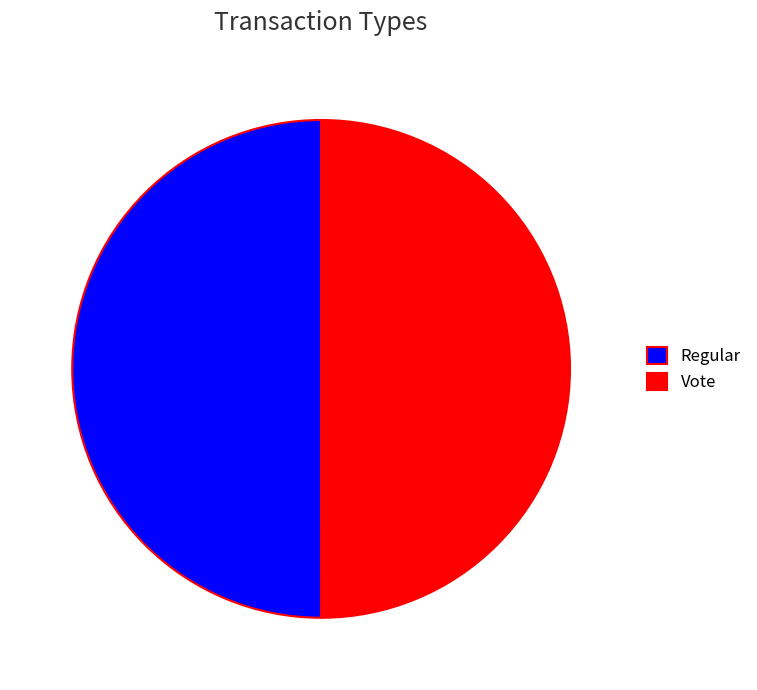

The Regular slice represents 39% of the pie. True or false?

False